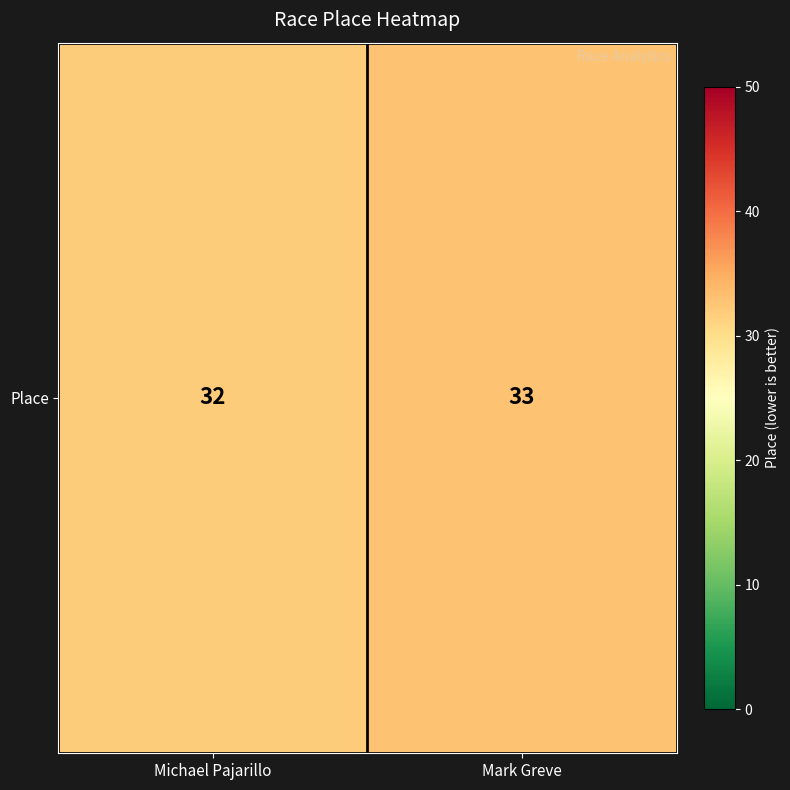

How many data points are less than 33?

1